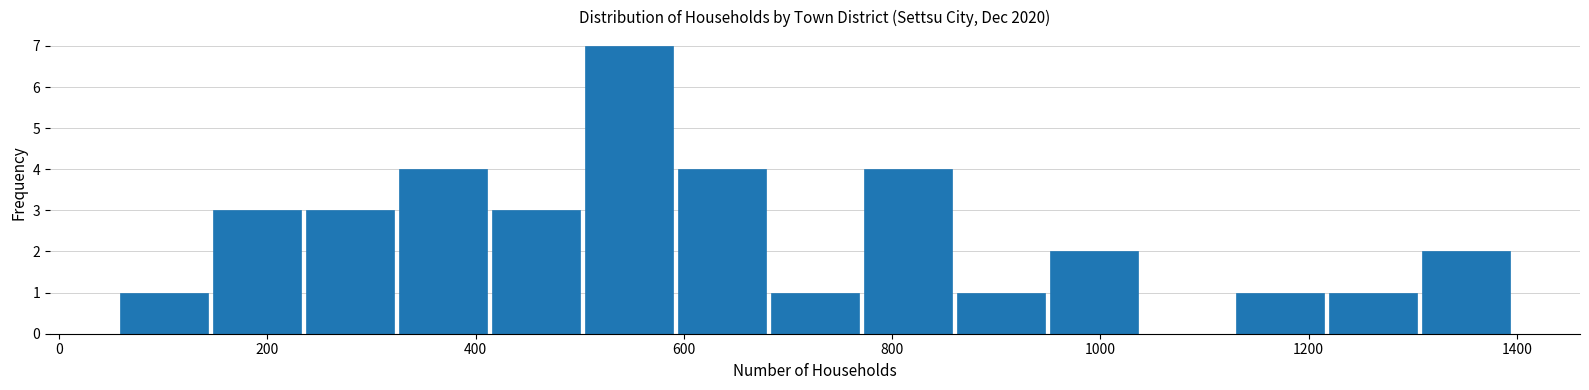

Reading left to right, transcribe this chart: for each bar, give the range it covers on the x-axis and its height. Neither the bar edges nor the heights are printed on the chart, so give them approximately, as read against the axes.

60 to 140: 1
140 to 240: 3
240 to 320: 3
320 to 420: 4
420 to 500: 3
500 to 600: 7
600 to 680: 4
680 to 780: 1
780 to 860: 4
860 to 940: 1
940 to 1040: 2
1040 to 1120: 0
1120 to 1220: 1
1220 to 1300: 1
1300 to 1400: 2